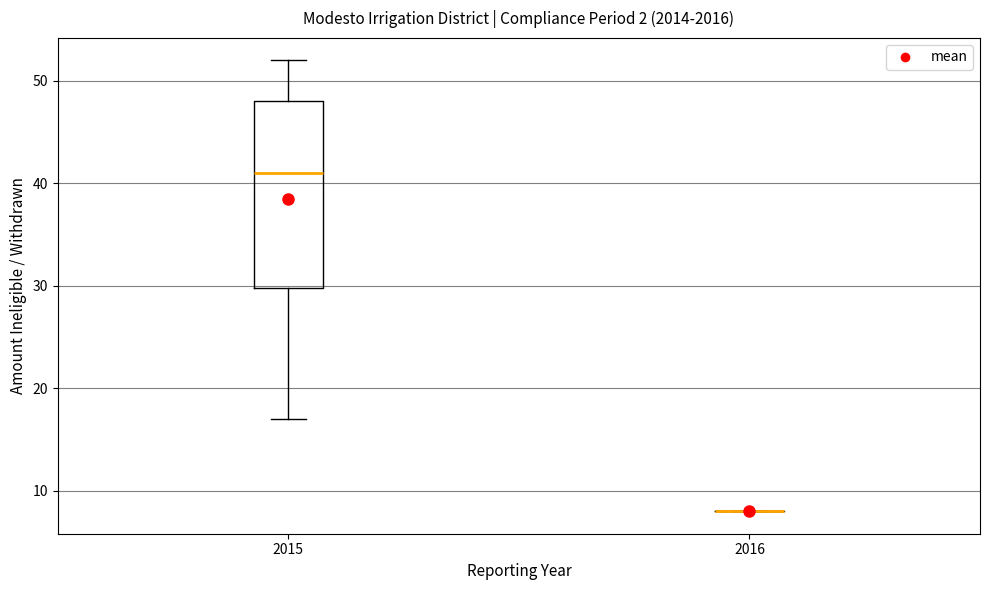

Comparing the boxes themselves (not the whiskers), which one is the tallest?

2015